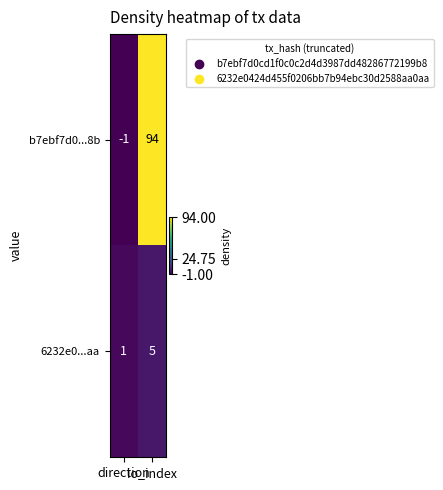

What is the average value of the 6232e0...aa series?

3